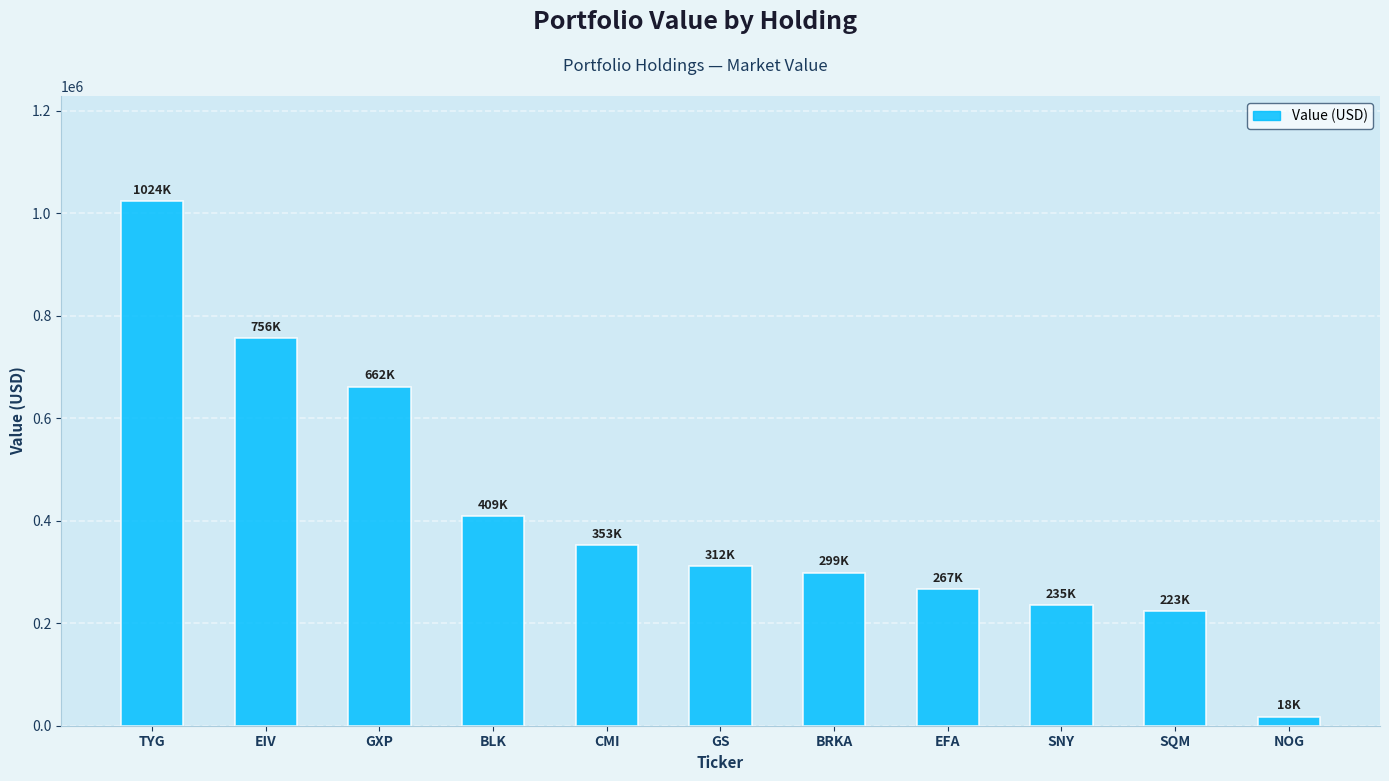

What is the difference between the maximum and minimum values?

1006000